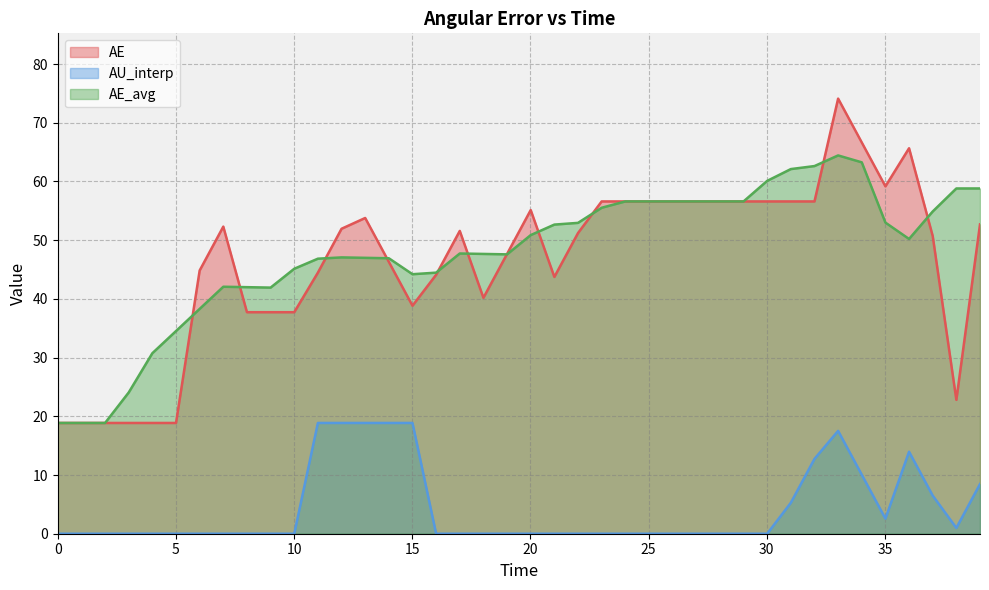

True or false: AU_interp and AE_avg cross at least once.

False